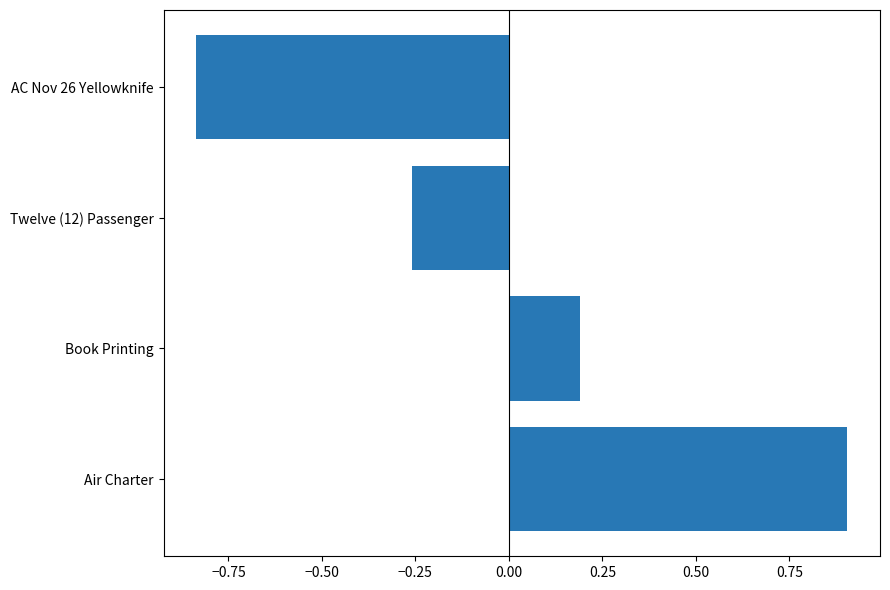

How many bars are there in total?

4